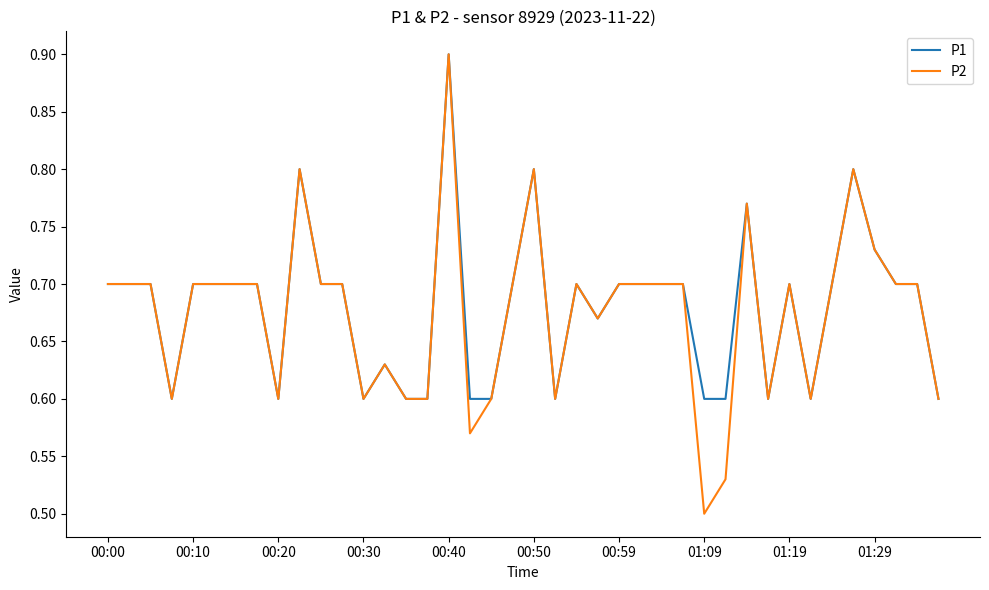

True or false: P2 has more than 2 points higher than both neighbors.

True